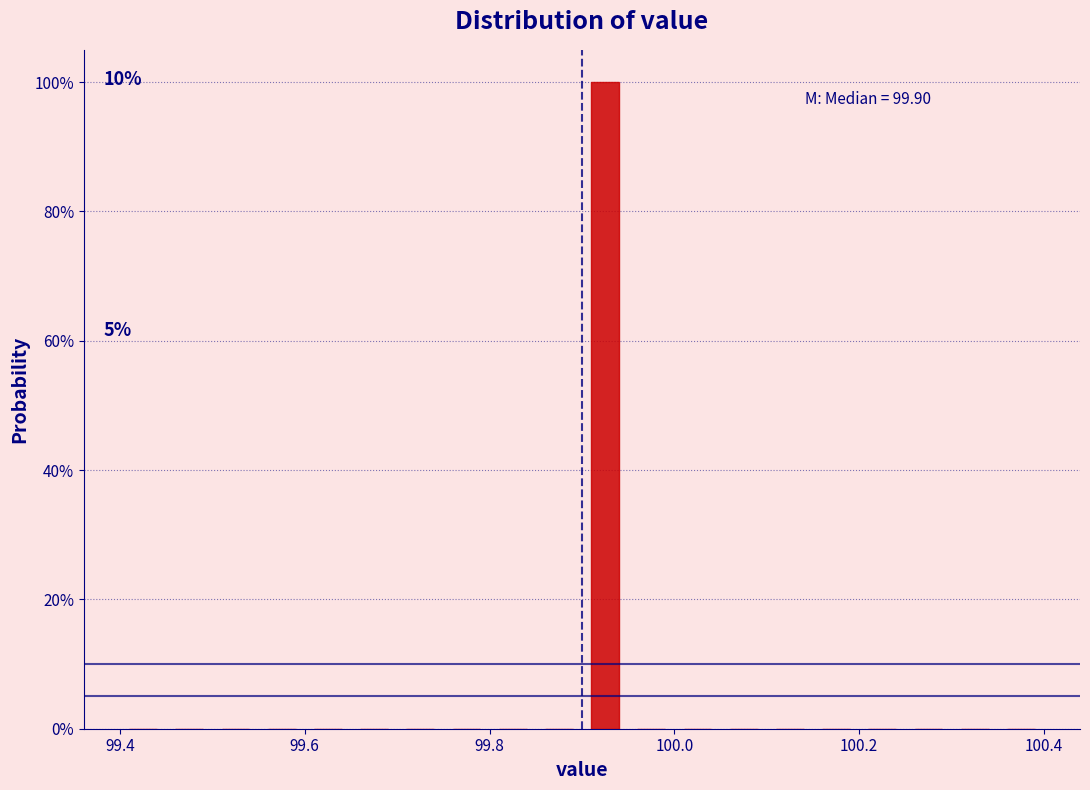

Read against the x-axis, roughly where is the centre of the tallest bar?

99.92